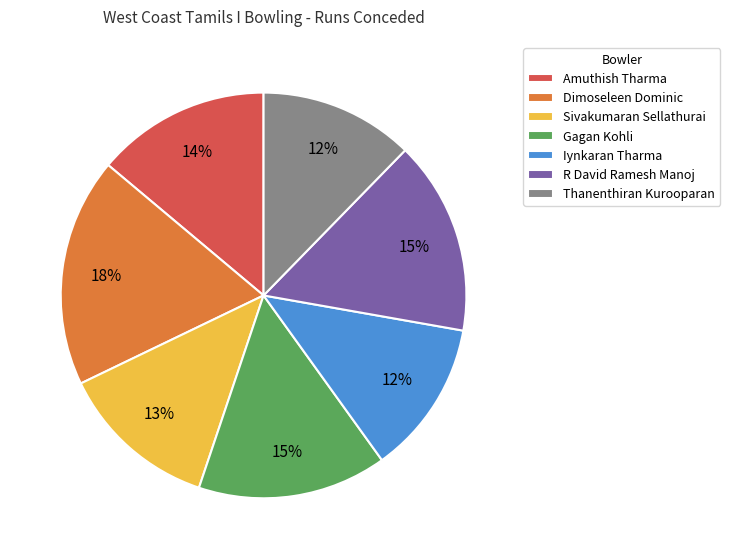

The Sivakumaran Sellathurai slice represents 13% of the pie. True or false?

True